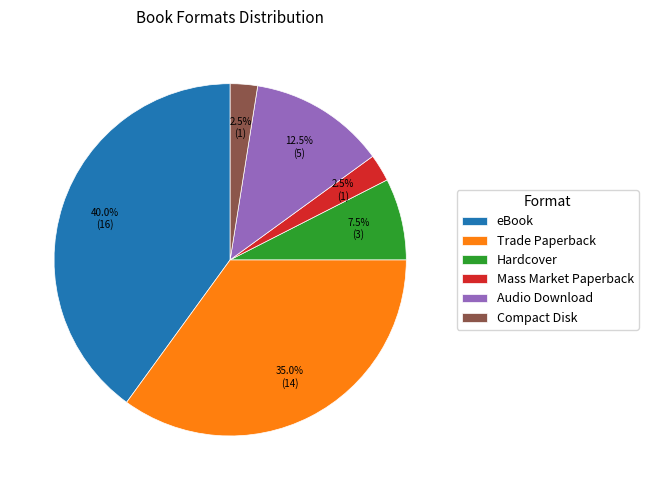

Is it true that Audio Download is 23% of the pie?

False